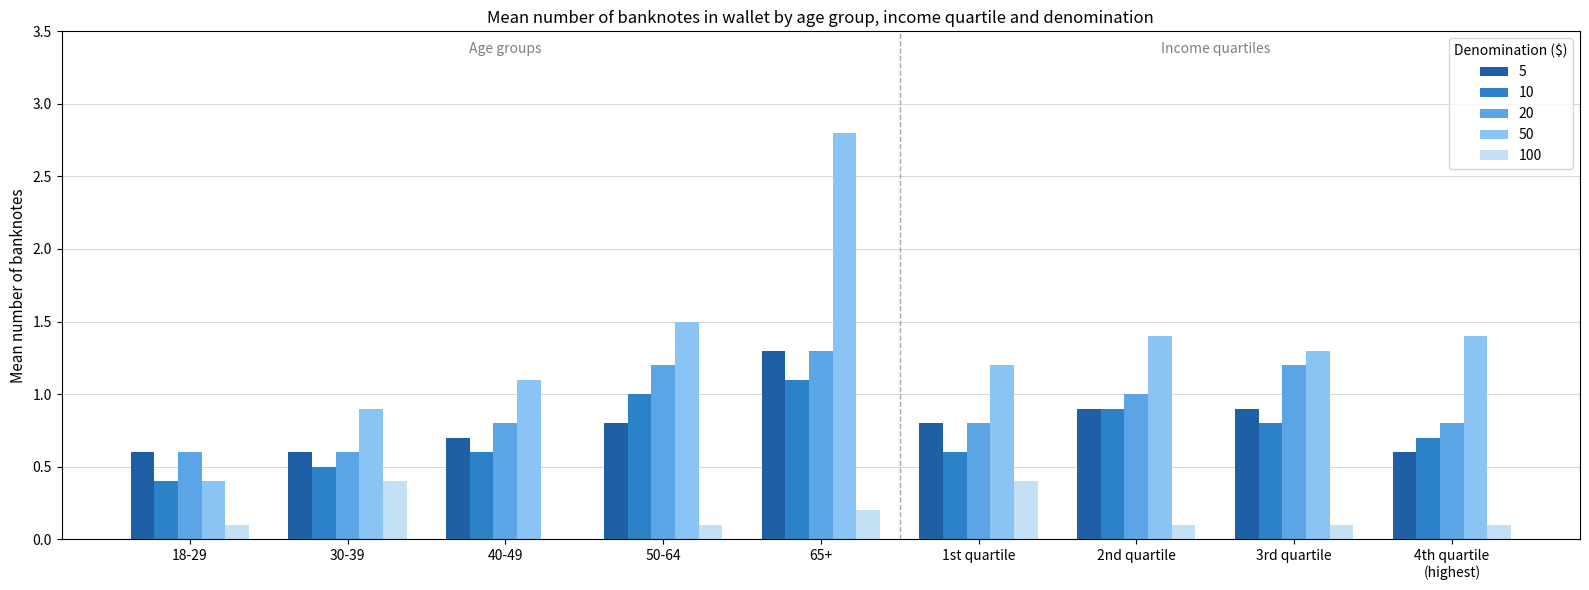

Which category has the highest value in the 10 series?

65+